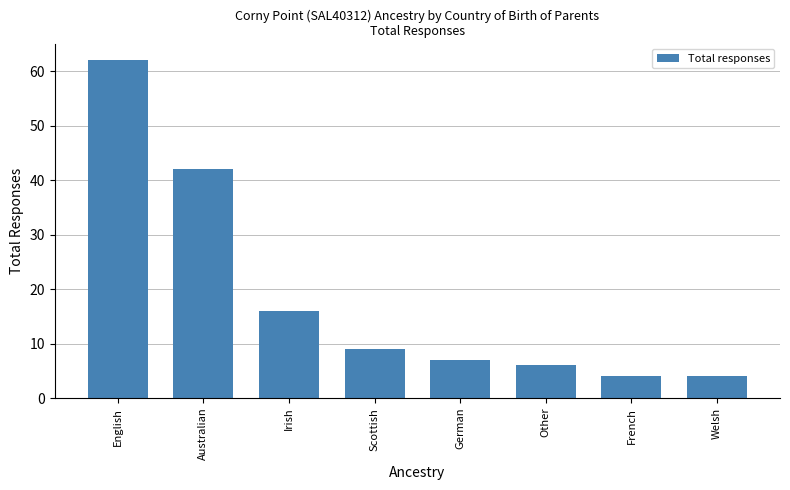

How many data points are less than 9?

4